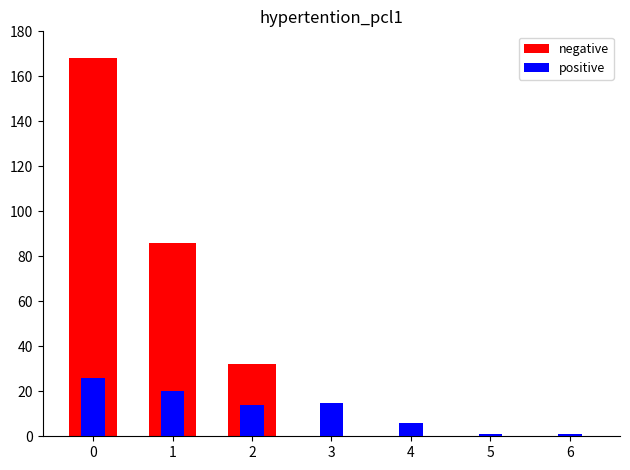

How many data points in positive are above 14?

3